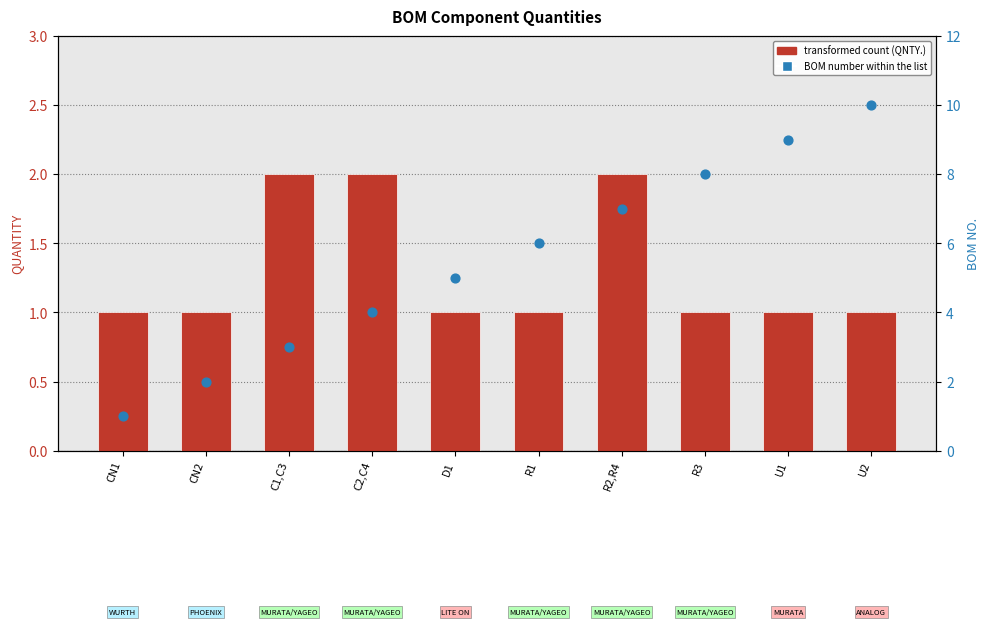

At which category is the sum across all series the highest?

U2